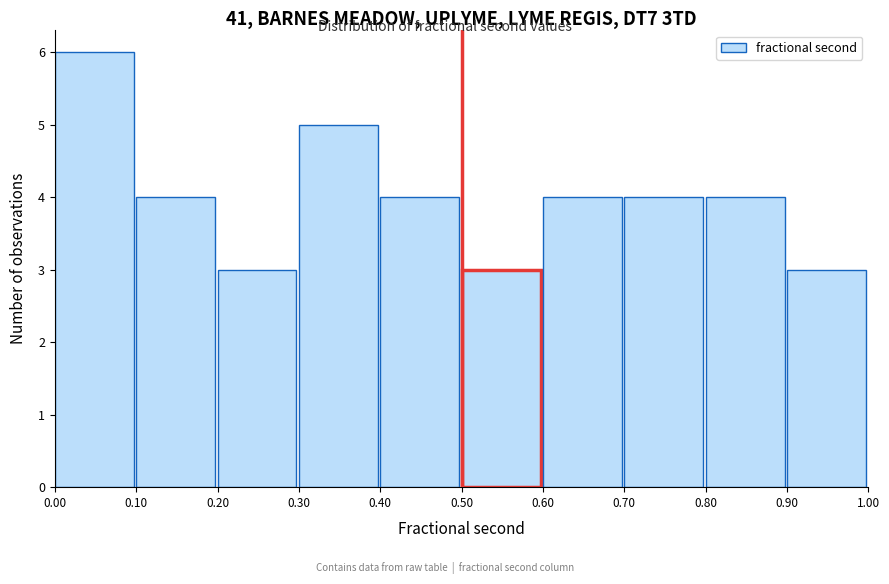

Reading left to right, list every bar in this chart as the range it spans on the x-axis followed by its height. The values are not printed on the chart, so give them approximately, as read against the axis.

0.00 to 0.10: 6
0.10 to 0.20: 4
0.20 to 0.30: 3
0.30 to 0.40: 5
0.40 to 0.50: 4
0.50 to 0.60: 3
0.60 to 0.70: 4
0.70 to 0.80: 4
0.80 to 0.90: 4
0.90 to 1.00: 3